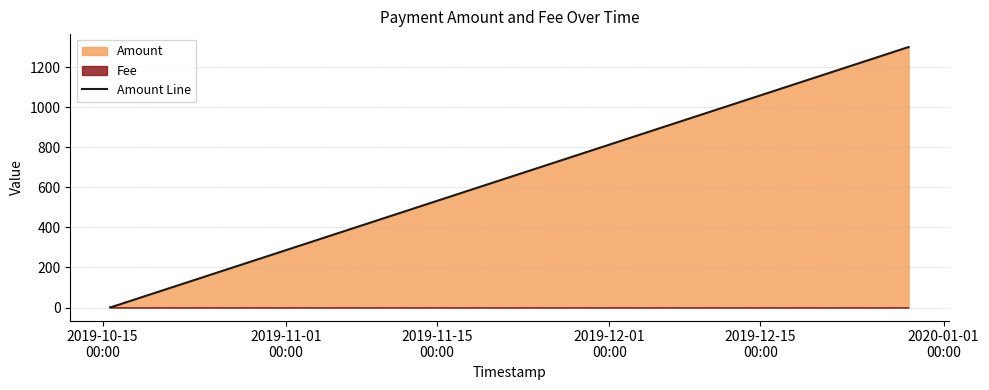

What is the maximum value for Amount Line?

1299.8